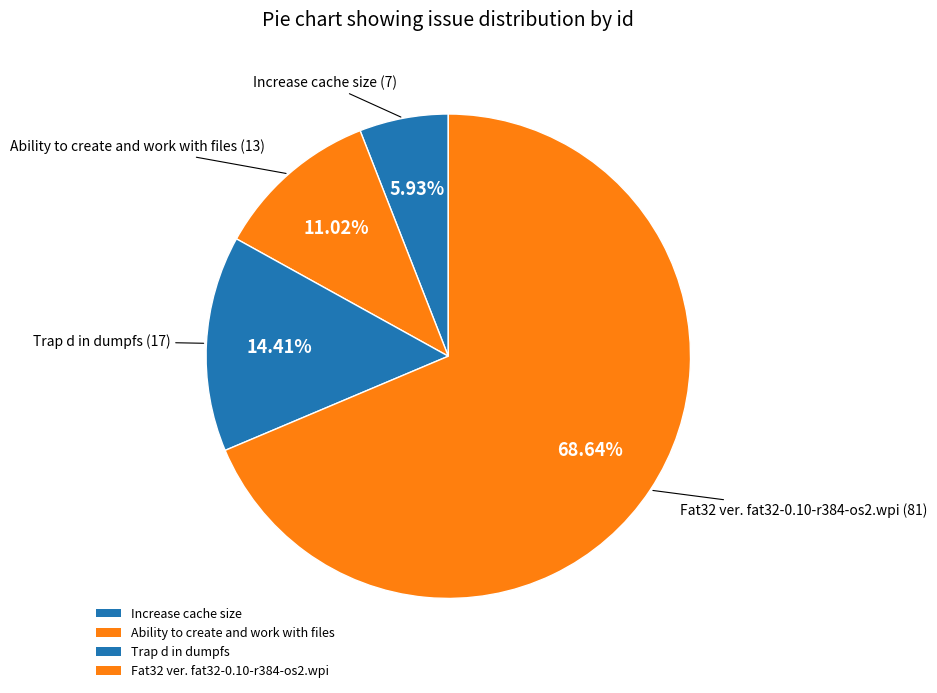

To the nearest percent, what is the average slice percentage?

25%